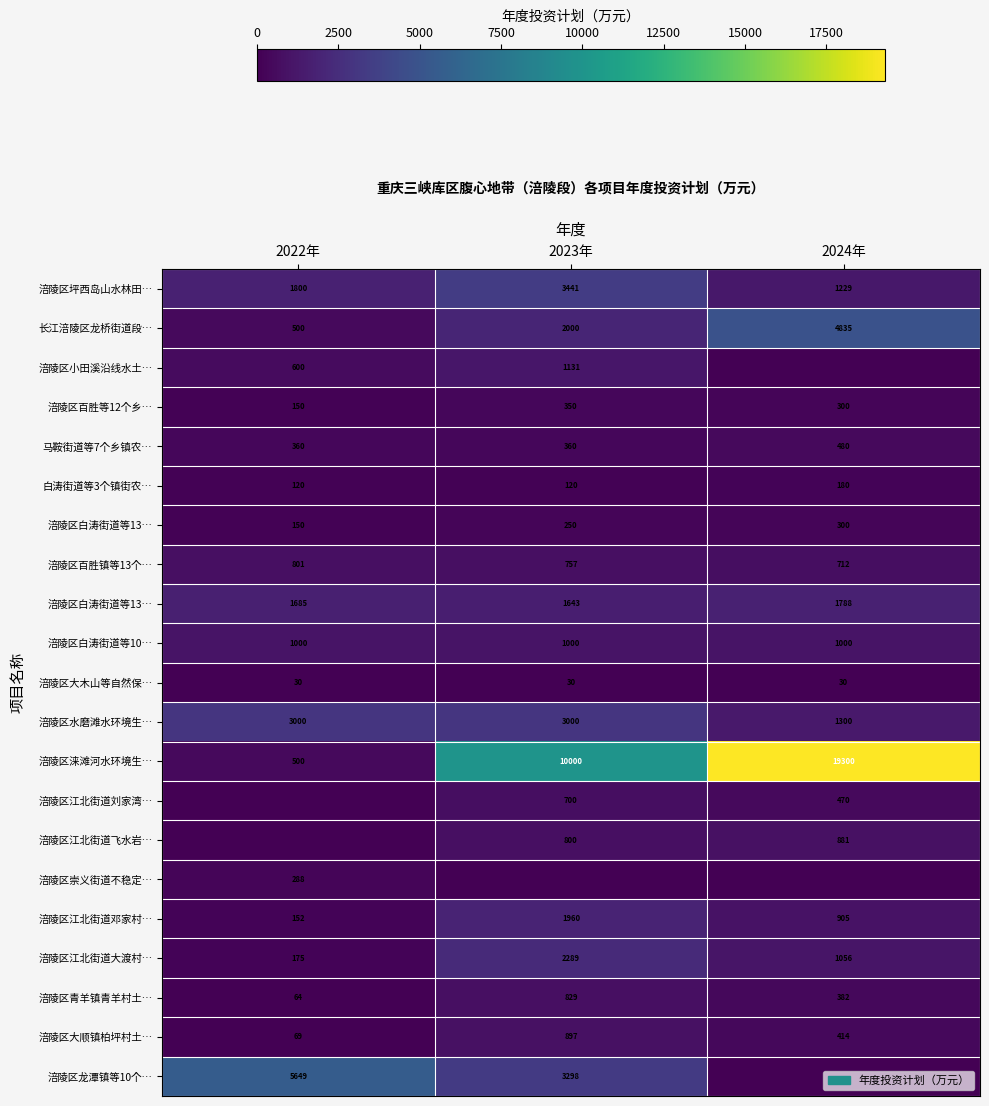

At how many categories does at least one series exceed 3518?

3